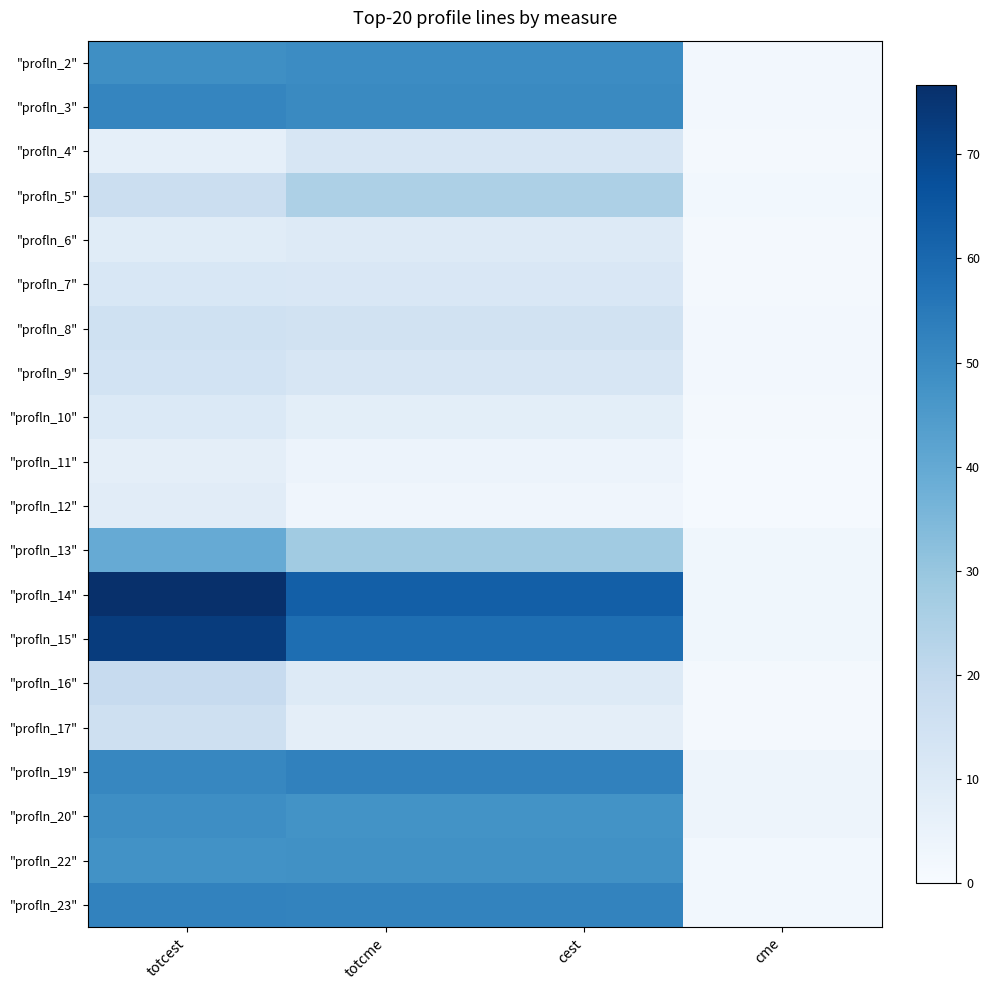

Which has a higher value, totcest or cest?

cest